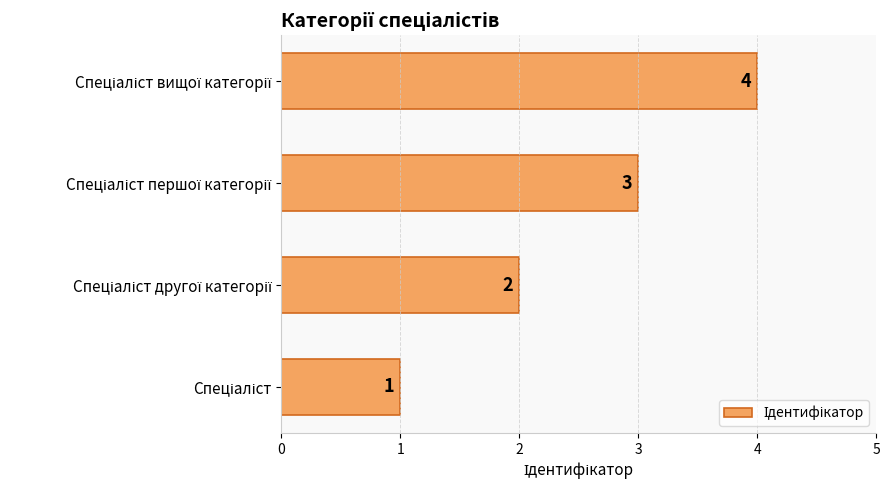

How many data points does each series have?

4